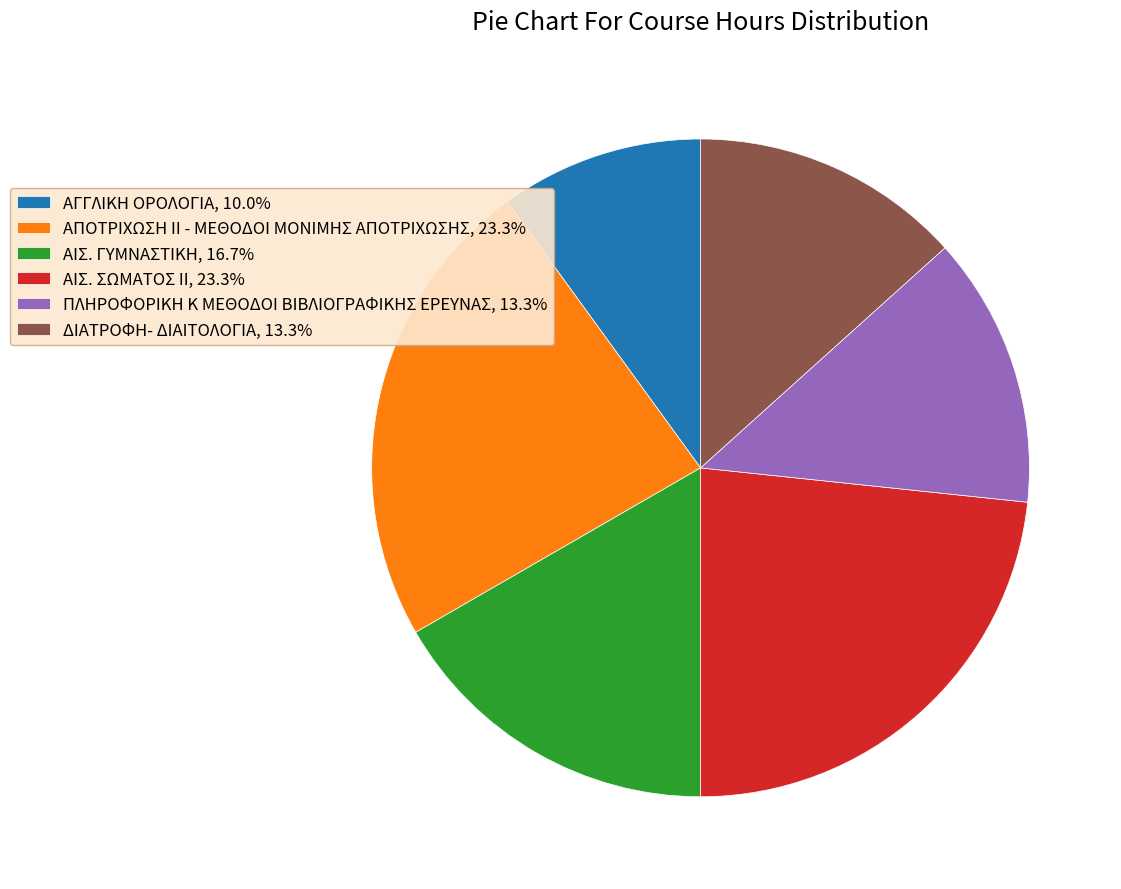

Count the number of slices in the pie.

6